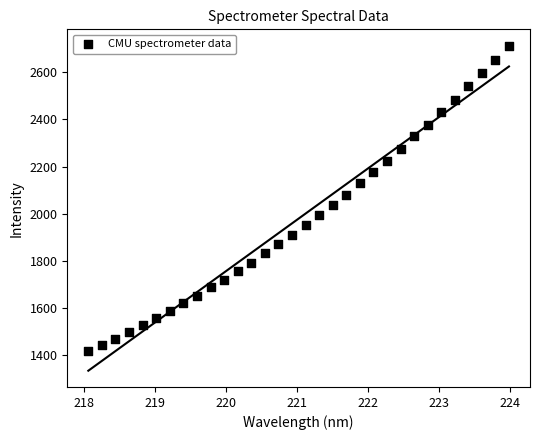

What is the range of Y values (max minus min)?

1292.7